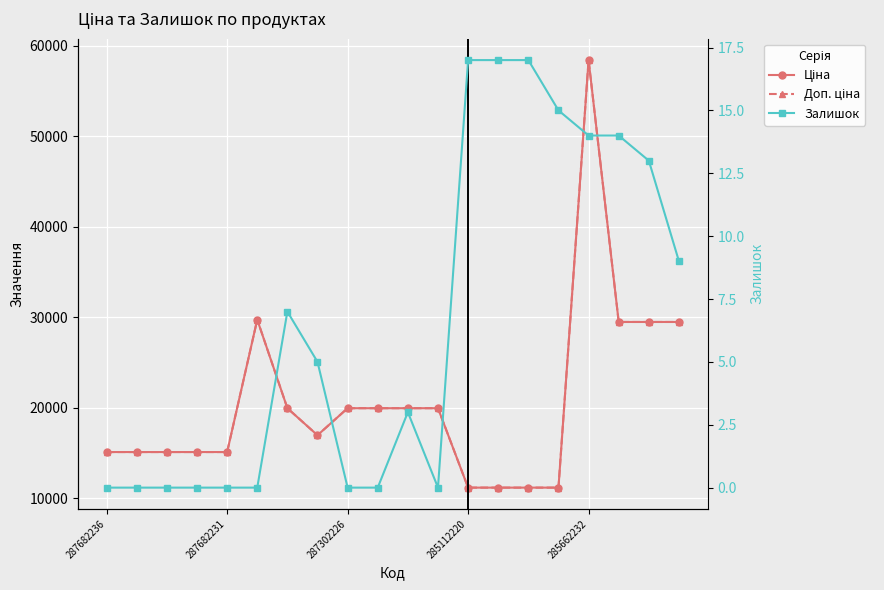

What is the total value across all series at 287682236?

30240.0